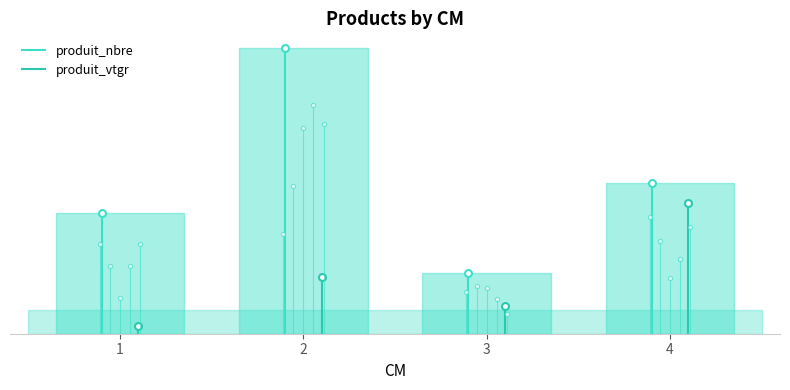

Reading right to left, list all the values displayed in this chart.

produit_nbre: 4=10.0	3=4.0	2=19.0	1=8.0
produit_vtgr: 4=4.8	3=1.0	2=2.1	1=0.3